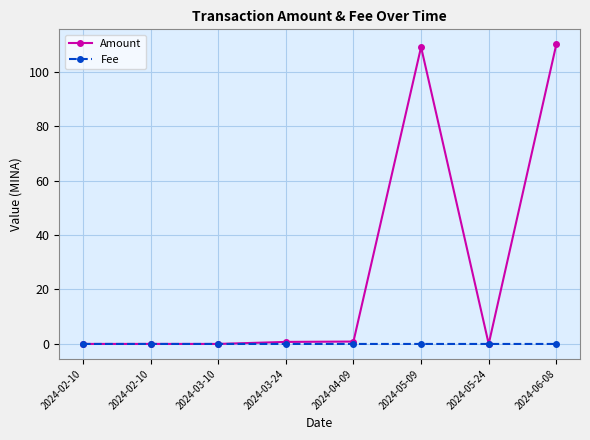

What are all the series names shown in the legend?

Amount, Fee